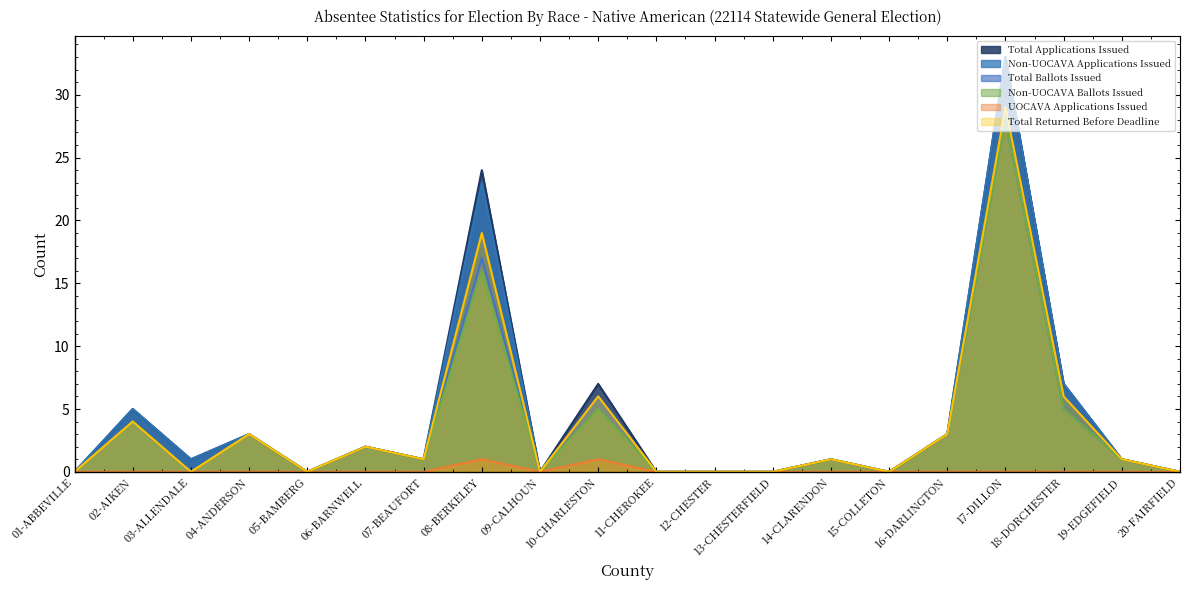

Does the chart have visible grid lines?

No